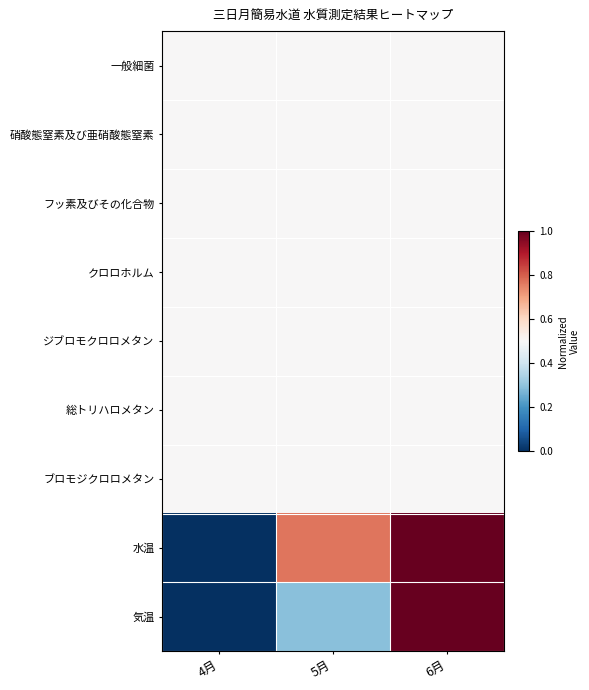

Which has a higher value, 4月 or 6月?

4月